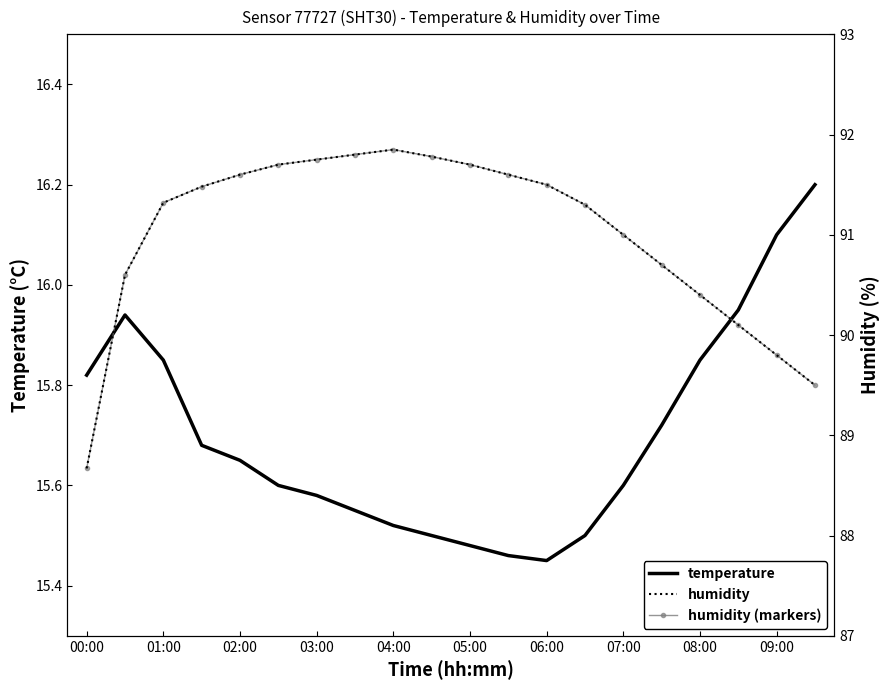

In temperature, how many points are higher than both neighbors (excluding endpoints)?

1